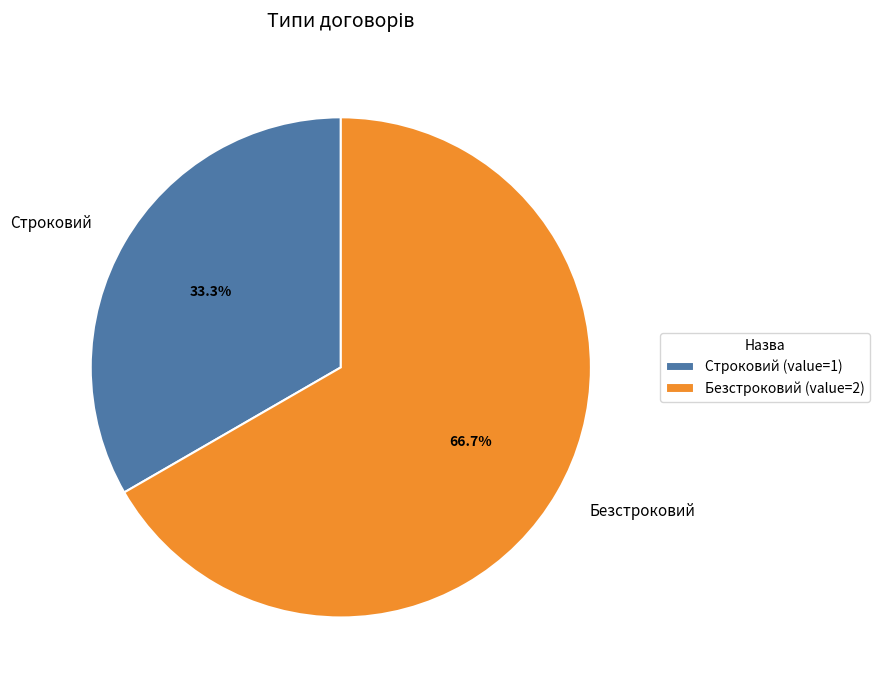

To the nearest percent, what is the combined percentage of Безстроковий and Строковий?

100%